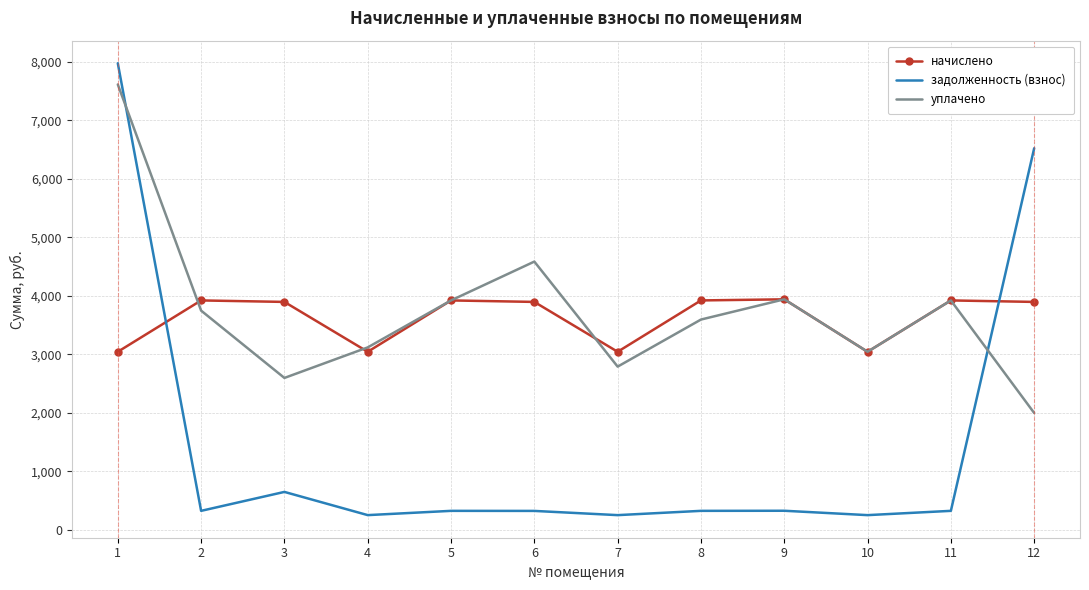

Is it true that уплачено equals 7616.0 at 1?

True